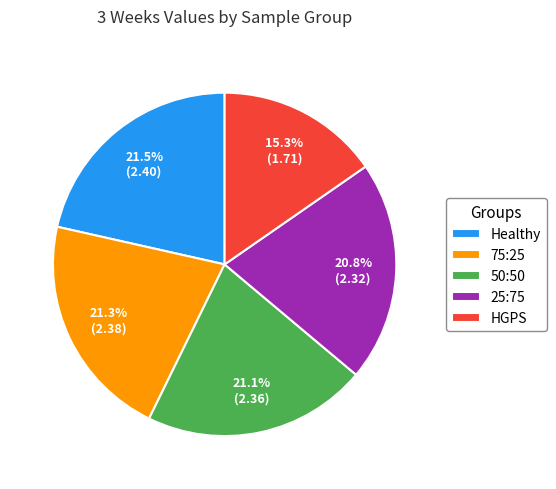

What is the total percentage of 75:25 and 50:50?

42.4%